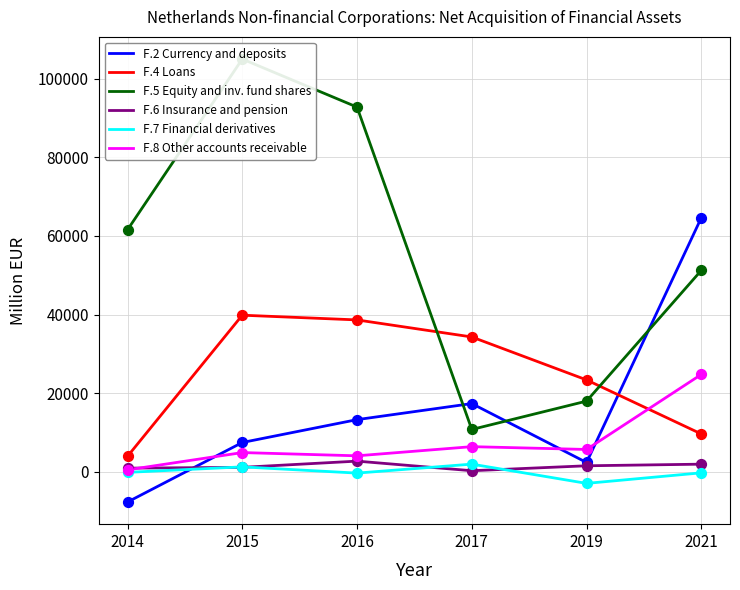

At how many categories does at least one series exceed 99906?

1